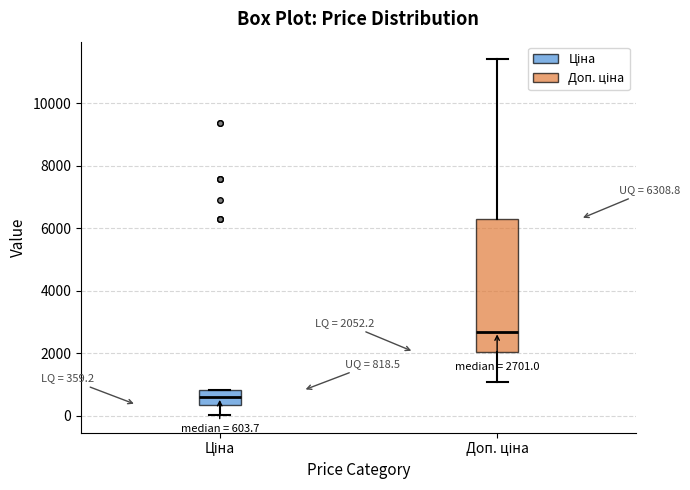

Which box is the tallest, from its lower edge to its upper edge?

Доп. ціна